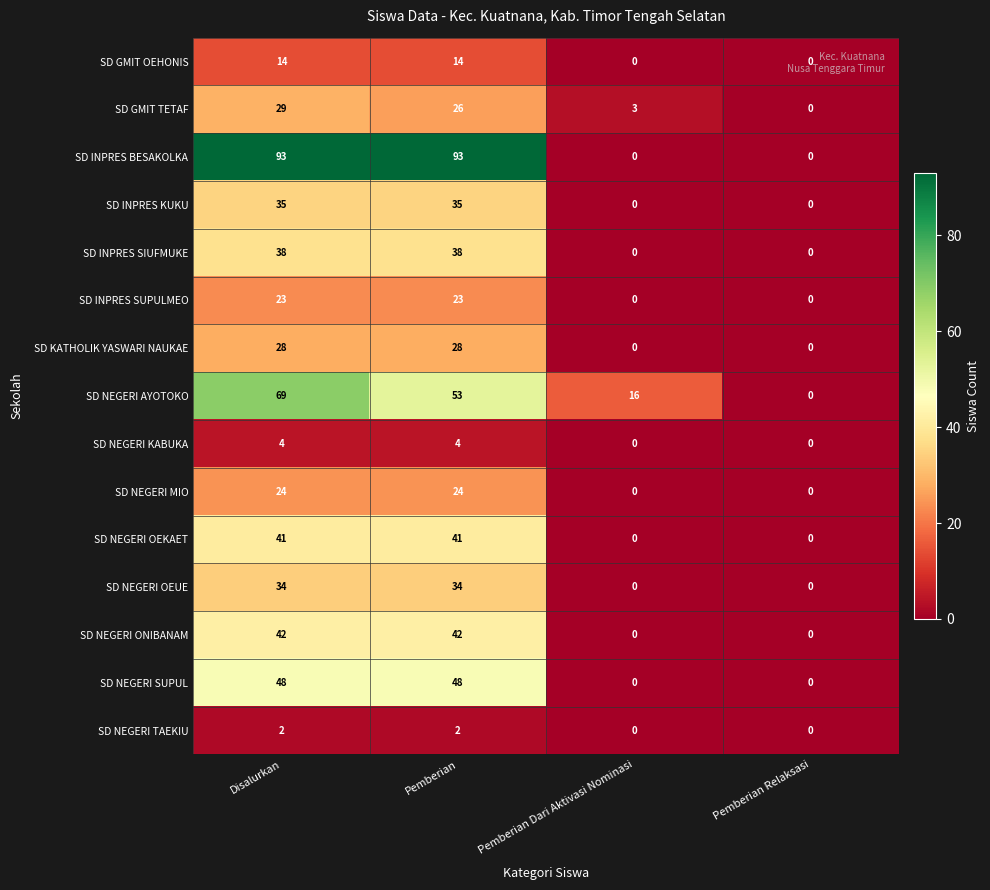

What is the total value across all series at Pemberian?

505